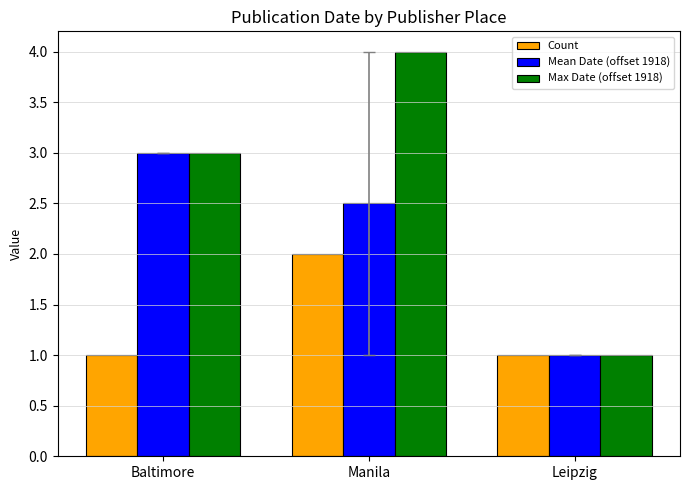

Reading left to right, list all the values displayed in this chart.

Count: Baltimore=1.0	Manila=2.0	Leipzig=1.0
Mean Date (offset 1918): Baltimore=3.0	Manila=2.5	Leipzig=1.0
Max Date (offset 1918): Baltimore=3.0	Manila=4.0	Leipzig=1.0